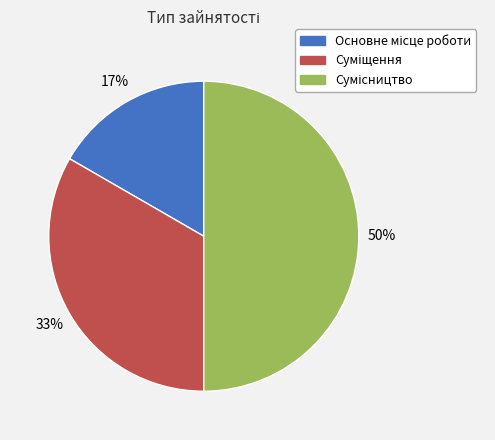

To the nearest percent, what is the average slice percentage?

33%